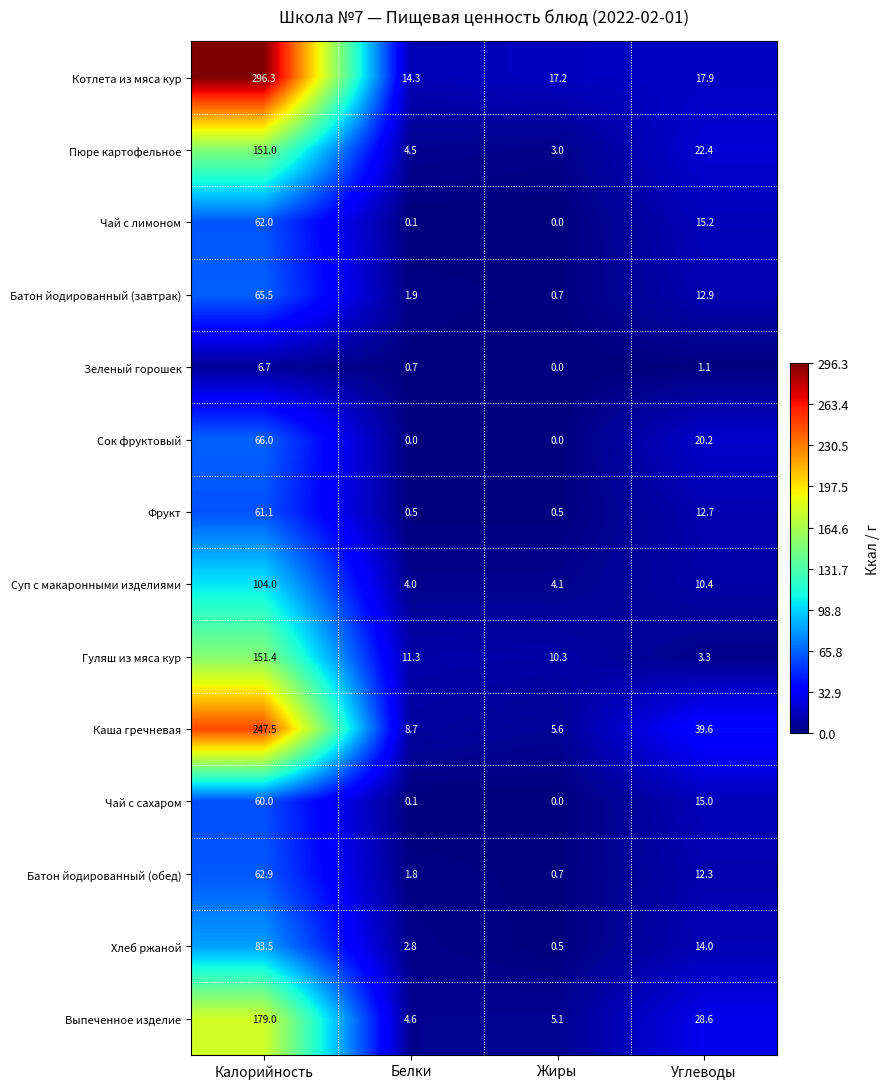

What is the approximate value of Каша гречневая at Калорийность?

247.5